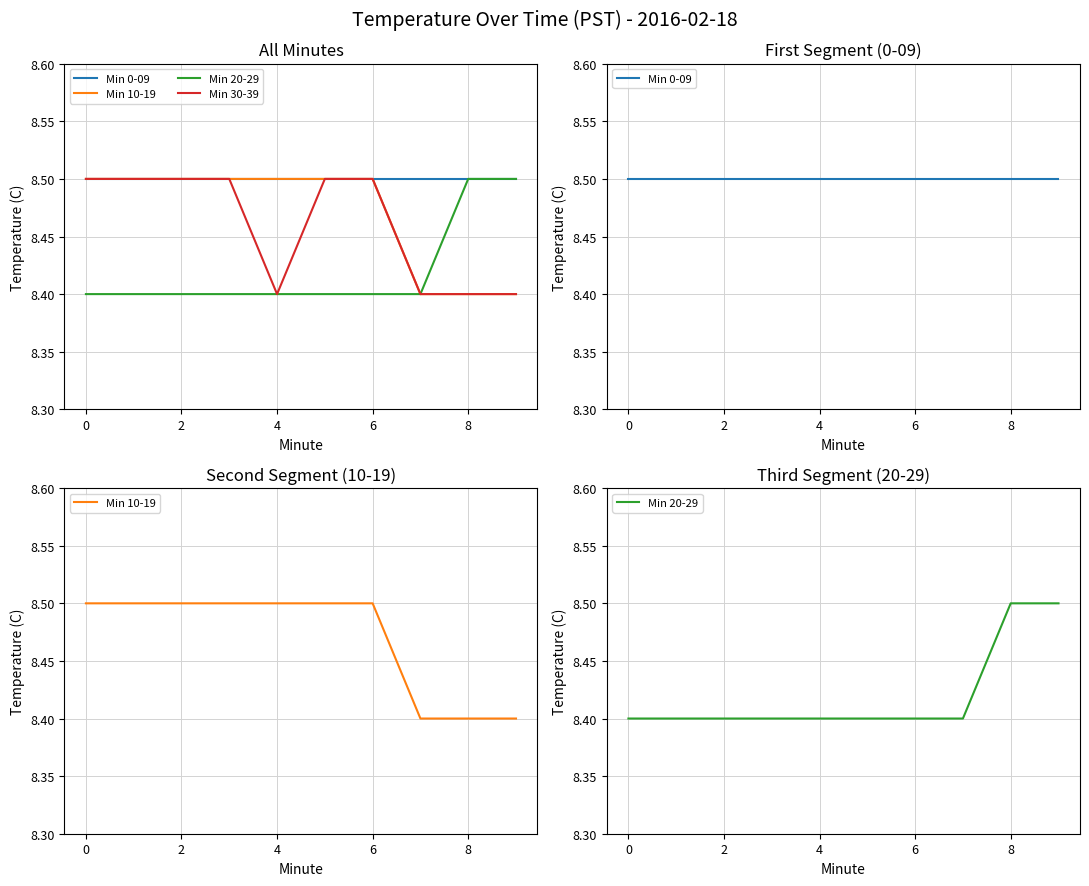

What is the difference between the highest and lowest values at 8?

0.1